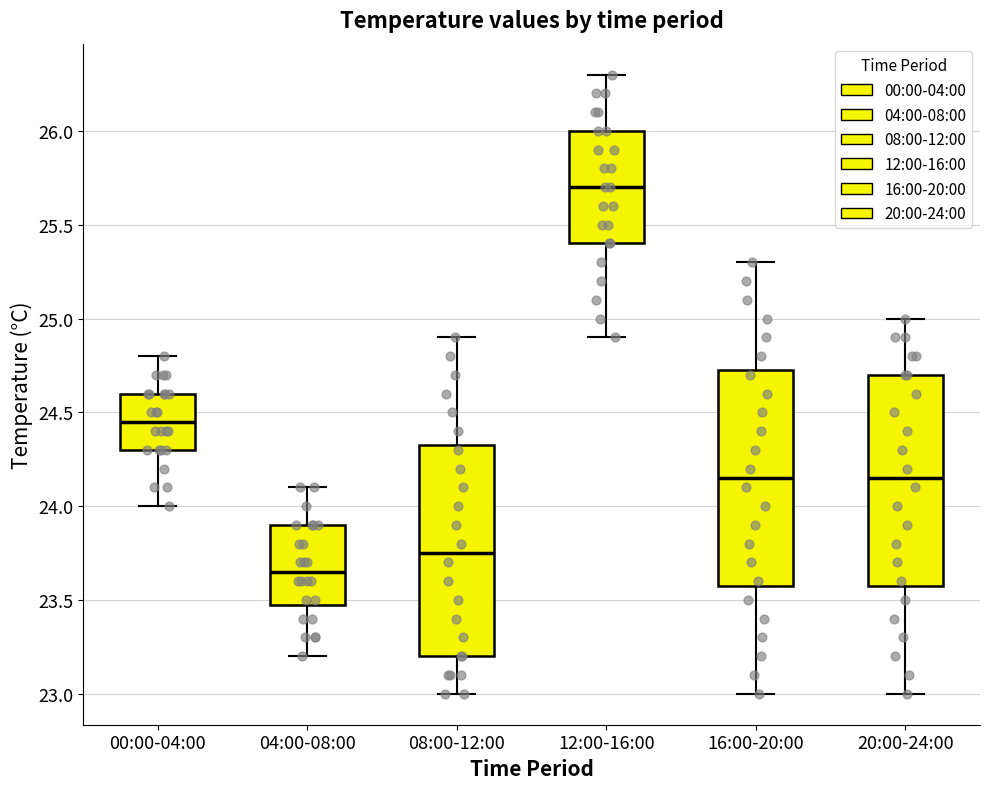

Reading left to right, transcribe this box plot: for each box, give where its median line is, the range the box spans, and where its two whiskers end, as read against the y-axis. The values are not printed on the chart, so give them approximately, as read against the axis.

00:00-04:00: median 24.45, box 24.30 to 24.60, whiskers 24.00 to 24.80
04:00-08:00: median 23.65, box 23.50 to 23.90, whiskers 23.20 to 24.10
08:00-12:00: median 23.75, box 23.20 to 24.35, whiskers 23.00 to 24.90
12:00-16:00: median 25.70, box 25.40 to 26.00, whiskers 24.90 to 26.30
16:00-20:00: median 24.15, box 23.60 to 24.75, whiskers 23.00 to 25.30
20:00-24:00: median 24.15, box 23.60 to 24.70, whiskers 23.00 to 25.00